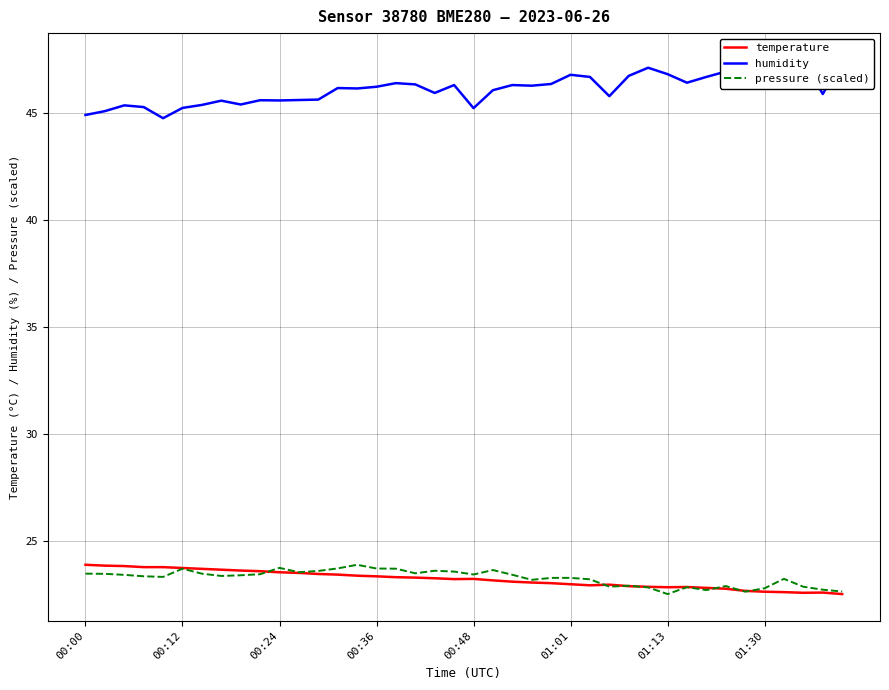

What is the greatest value displayed?

47.5